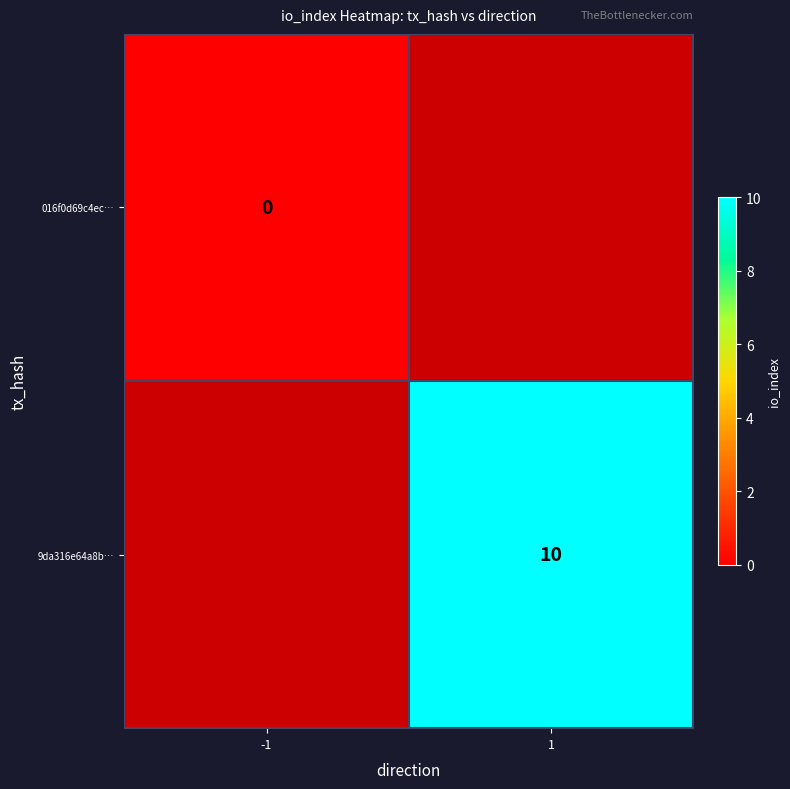

The 9da316e64a8b… series shows 10 at 1. True or false?

True